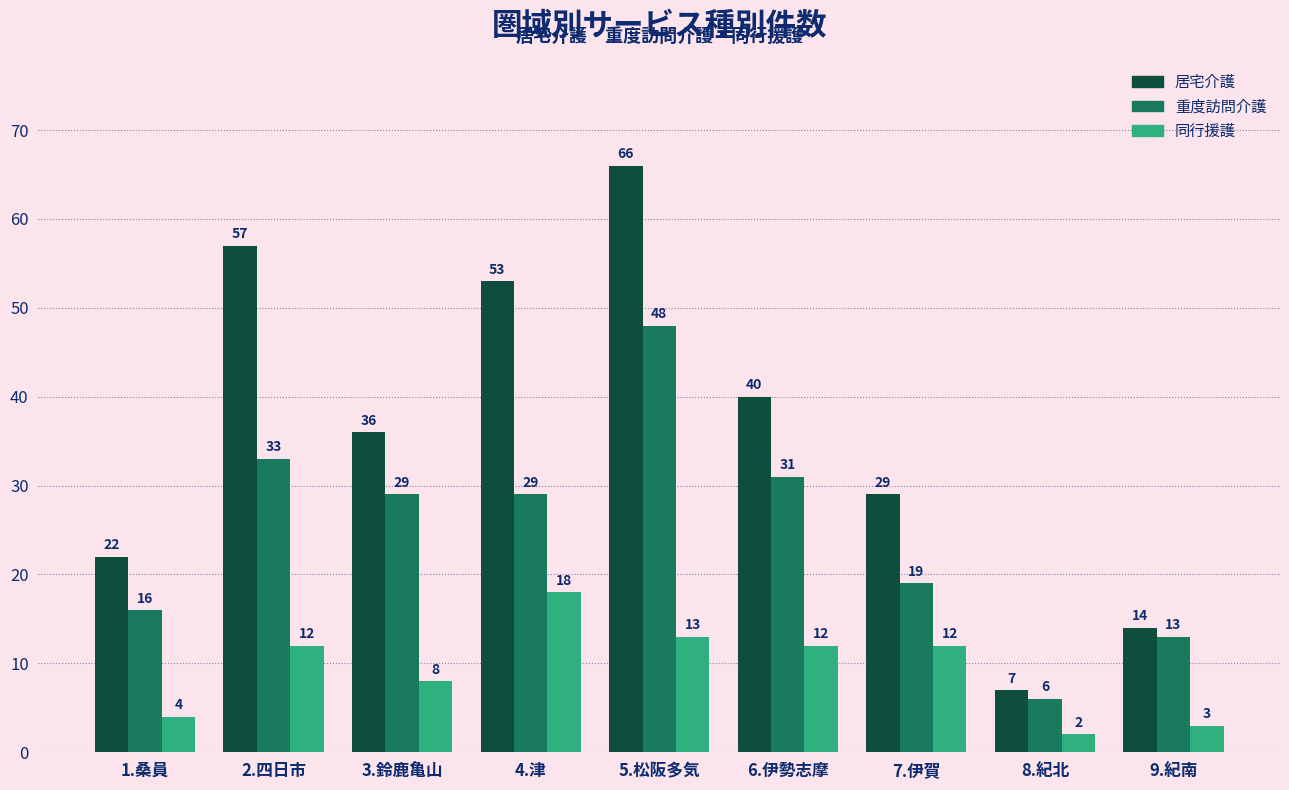

What is the approximate value of 同行援護 at 5.松阪多気, to the nearest 5?

15